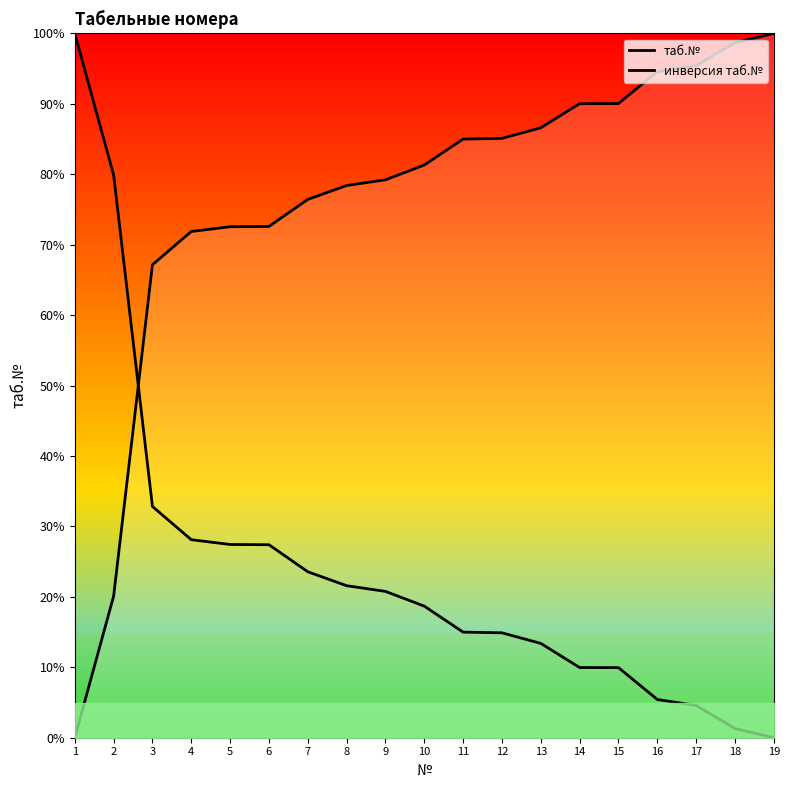

How many values in таб.№ are above zero?

18